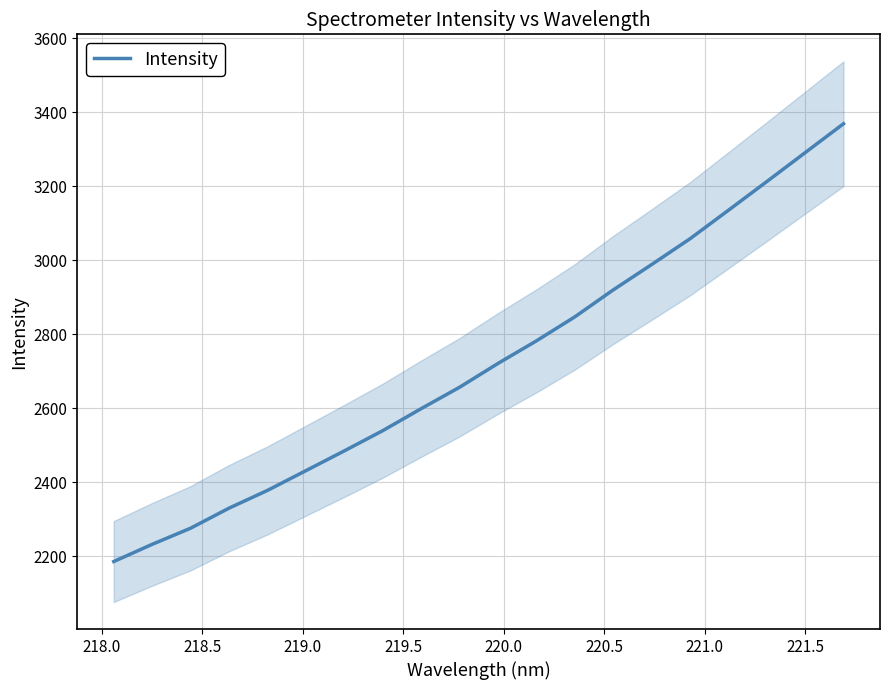

What is the lowest value of the Intensity series?

2186.4